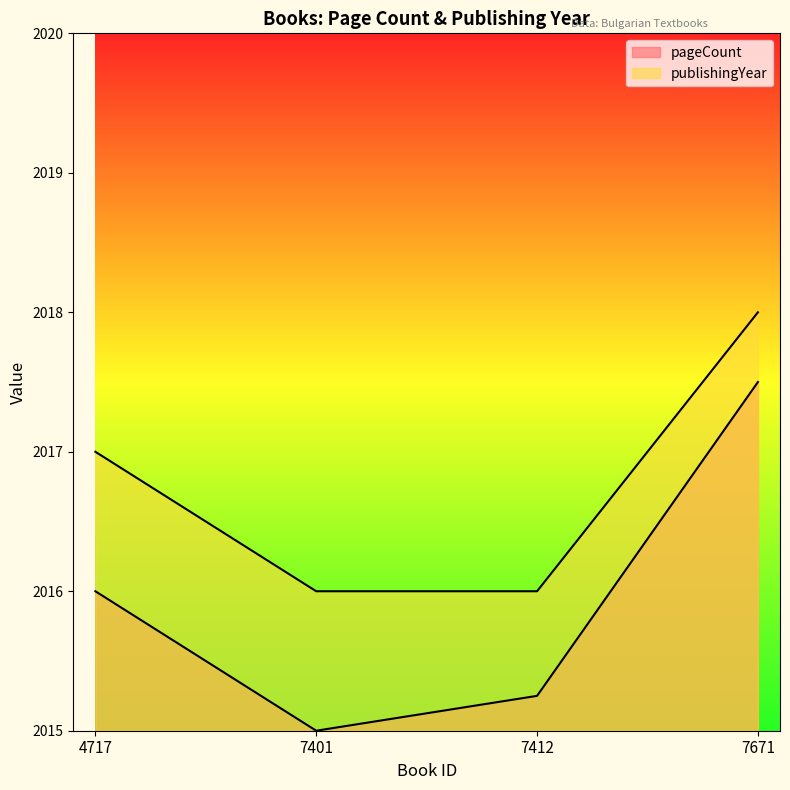

At which label does pageCount first exceed 2016?

7671